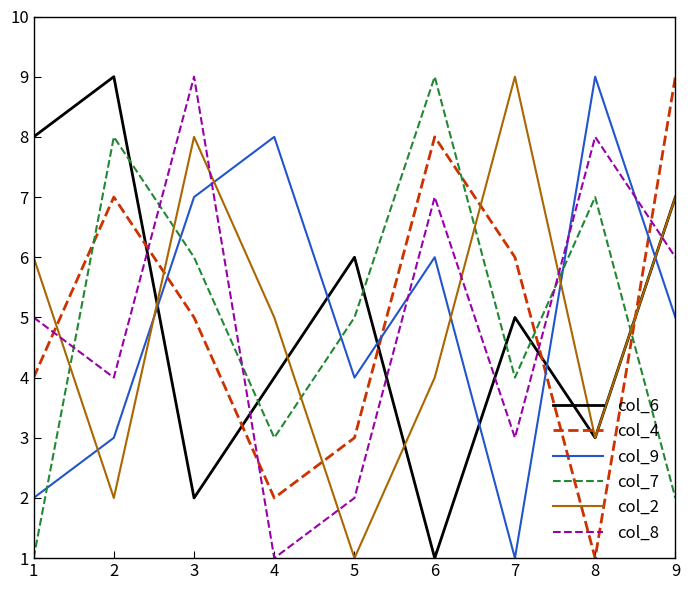

At how many categories does at least one series exceed 3?

9